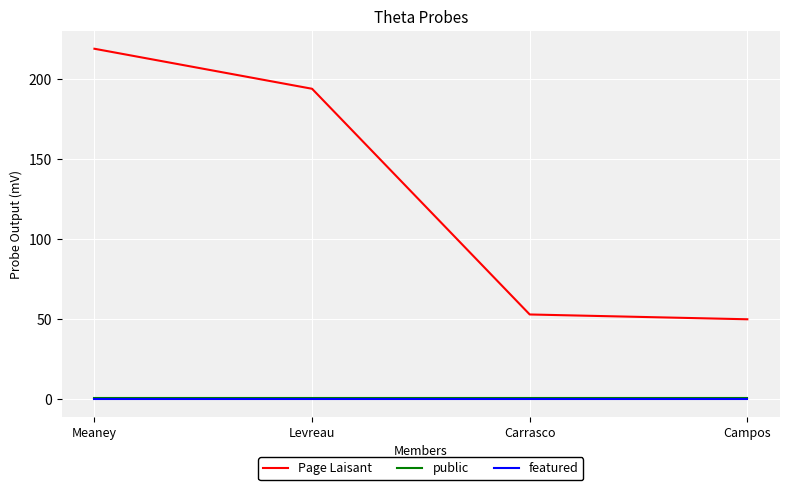

How many values in the Page Laisant series are below 194?

2